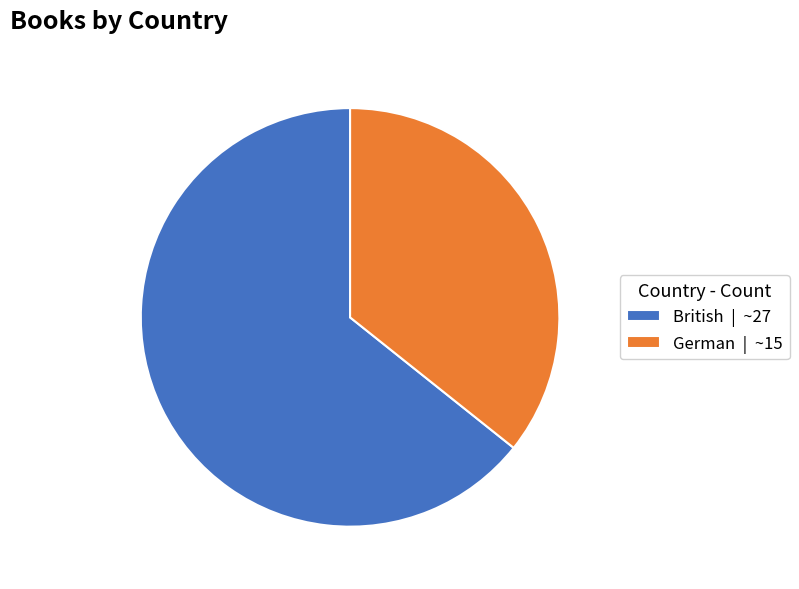

True or false: German accounts for 44% of the total.

False